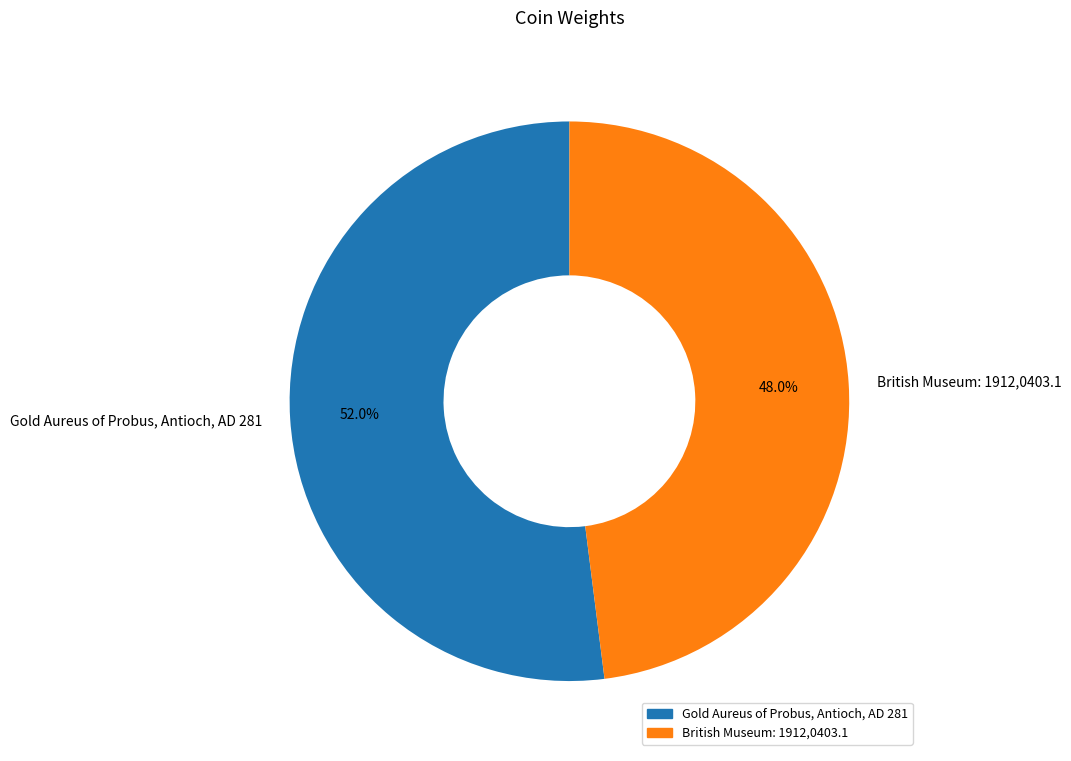

Which slice is the largest?

Gold Aureus of Probus, Antioch, AD 281